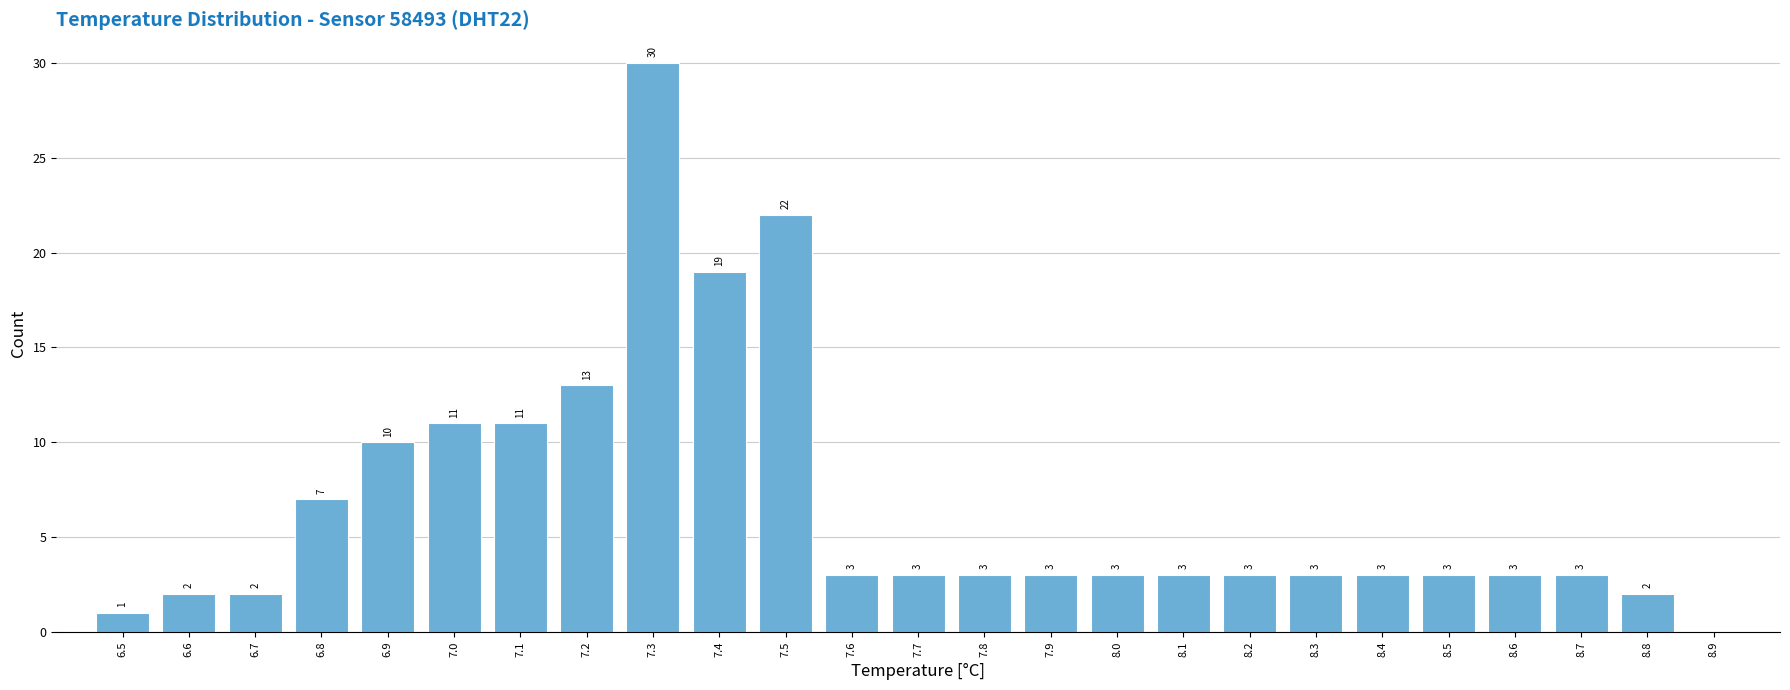

Reading left to right, extract all data points from this chart.

6.5=1	6.6=2	6.7=2	6.8=7	6.9=10	7.0=11	7.1=11	7.2=13	7.3=30	7.4=19	7.5=22	7.6=3	7.7=3	7.8=3	7.9=3	8.0=3	8.1=3	8.2=3	8.3=3	8.4=3	8.5=3	8.6=3	8.7=3	8.8=2	8.9=0